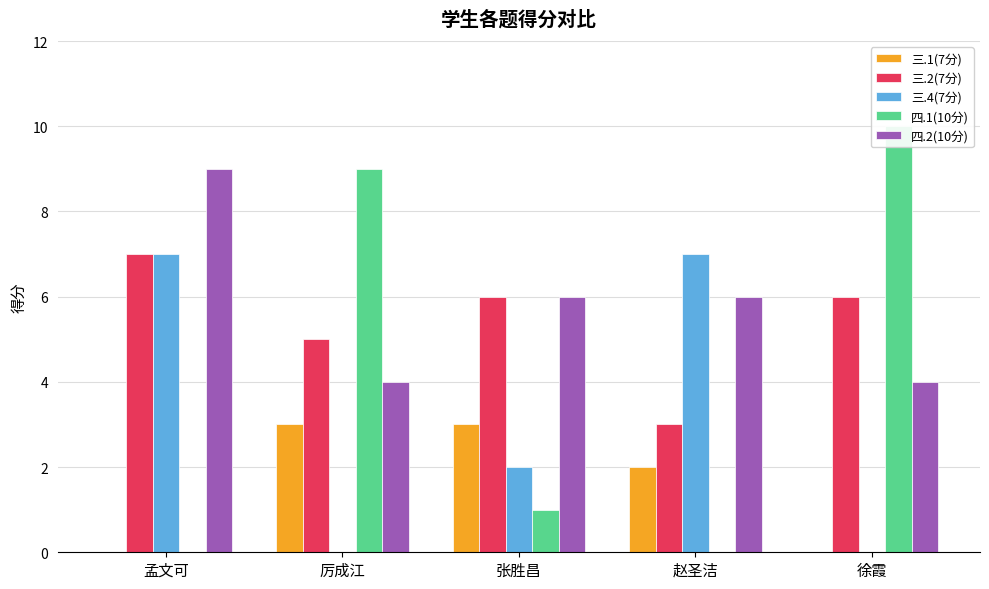

Is it true that 四.2(10分) equals 3 at 赵圣洁?

False